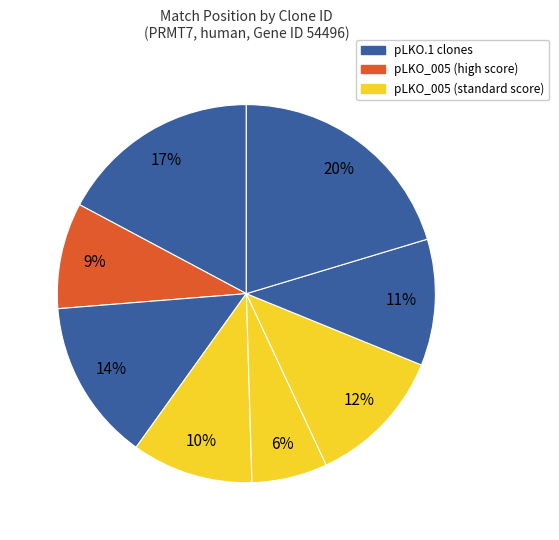

How many segments does this pie chart have?

8